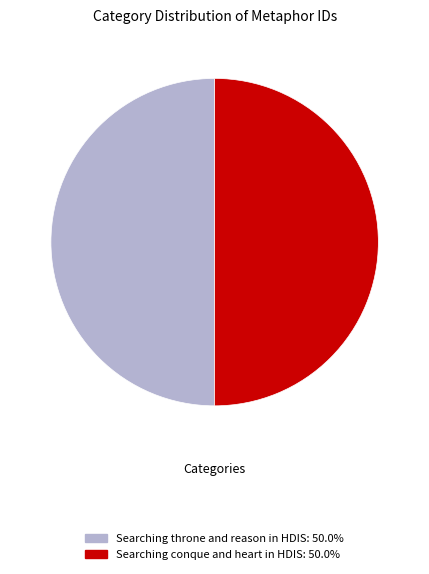

Count the number of slices in the pie.

2